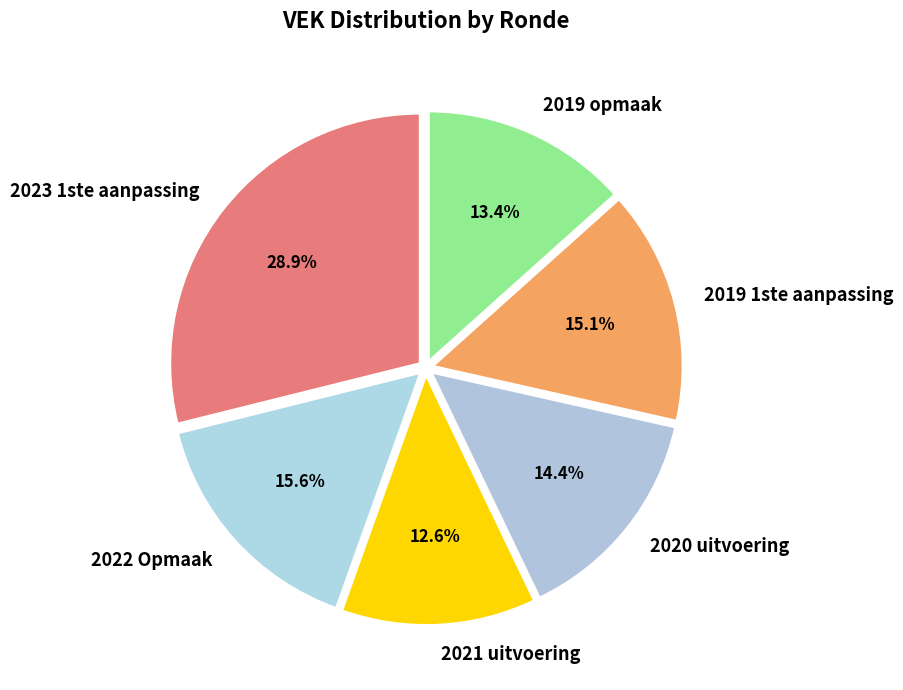

What is the ratio of the value at 2021 uitvoering to the value at 2023 1ste aanpassing?

0.4